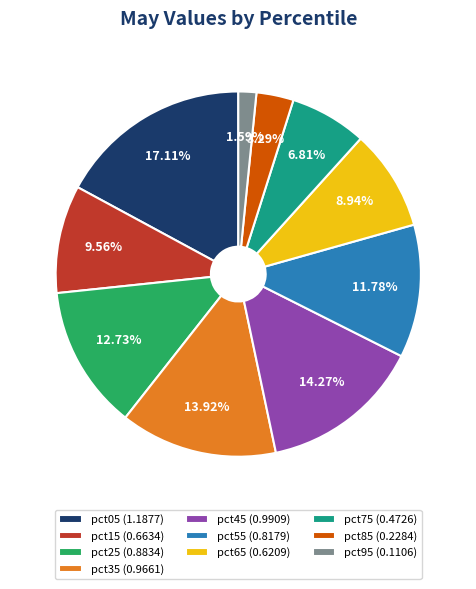

To the nearest percent, what is the average slice percentage?

10%